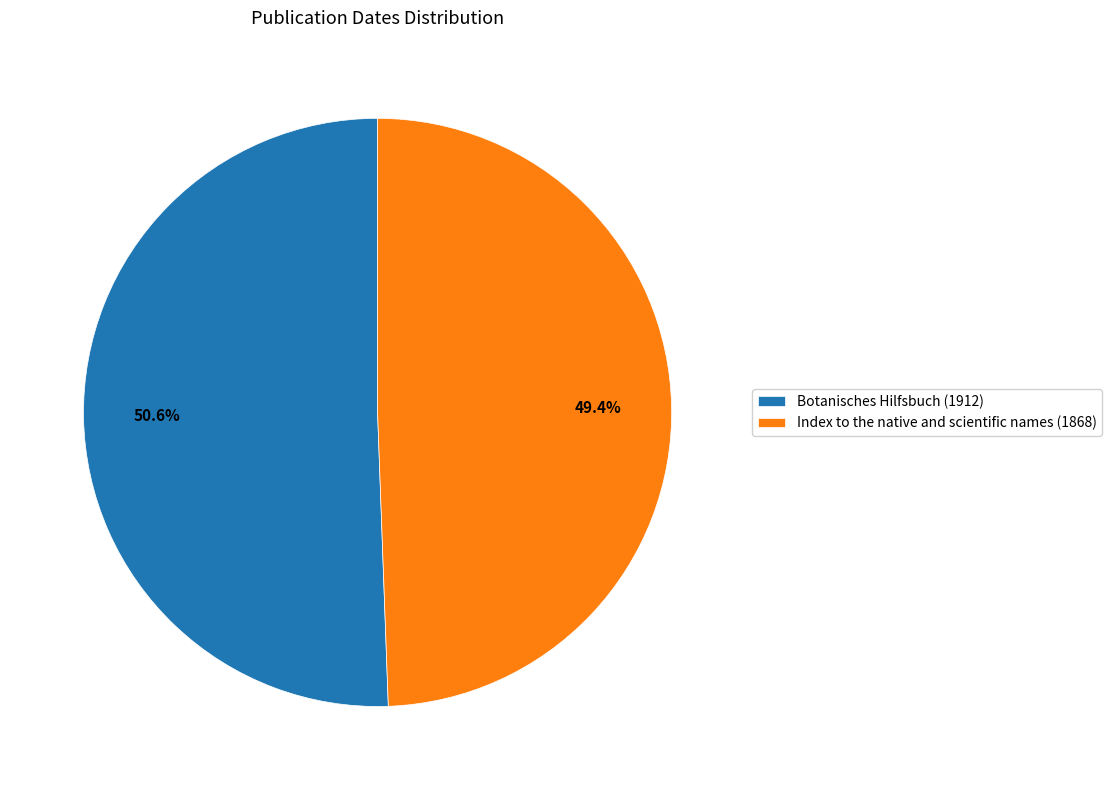

Do Botanisches Hilfsbuch (1912) and Index to the native and scientific names (1868) together represent more than half of the pie?

Yes